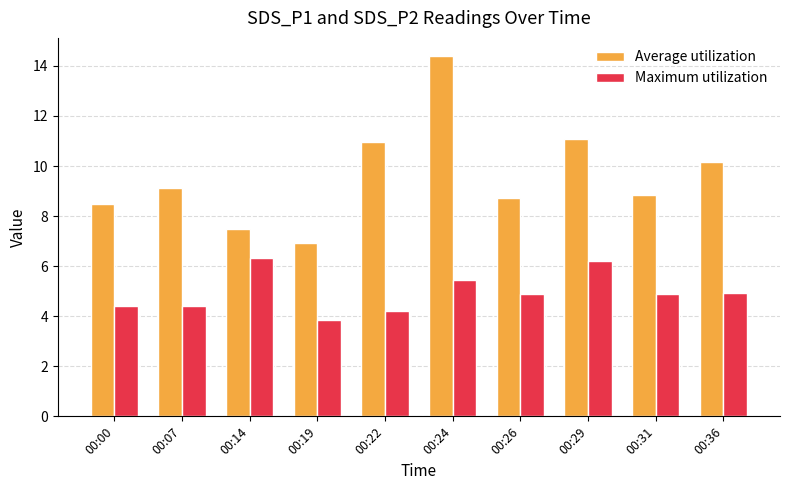

Rank the series by their maximum value, from lowest to highest.

Maximum utilization, Average utilization